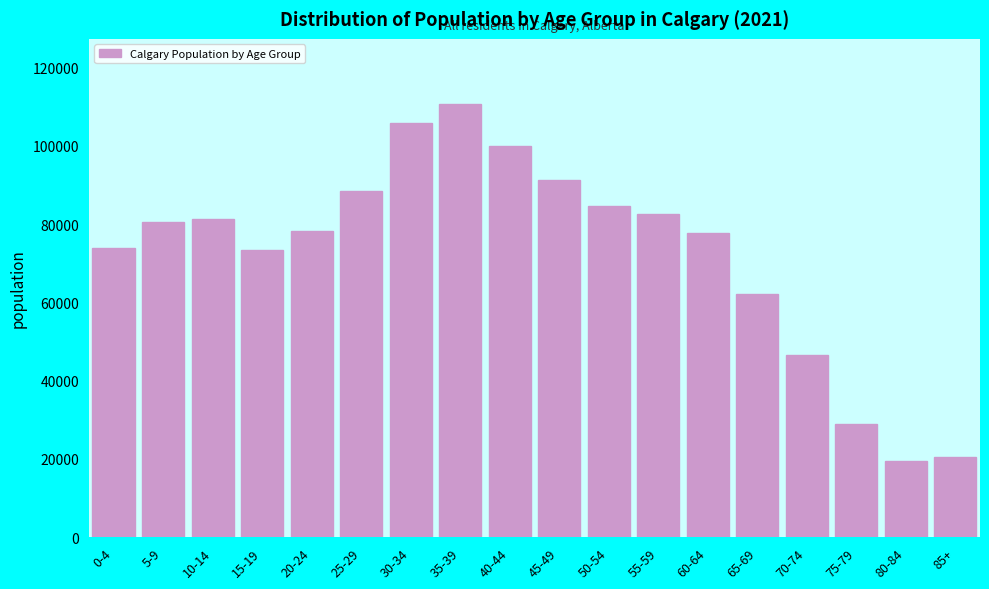

What is the change in value from 25-29 to 60-64?

-10595